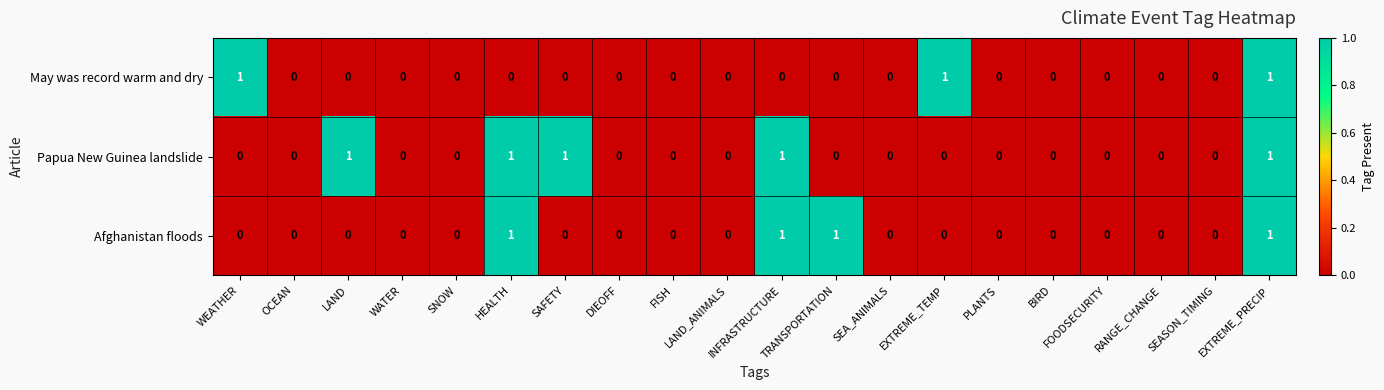

Count the May was record warm and dry values in the range 0 to 1.

20